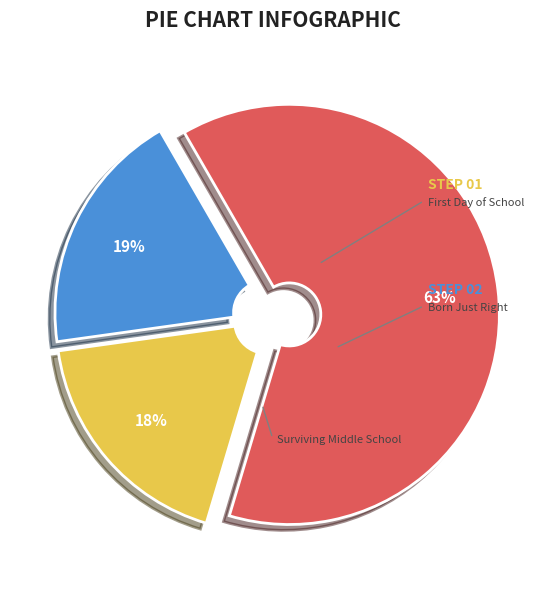

To the nearest percent, what is the difference between the largest and smallest slice percentages?

45%